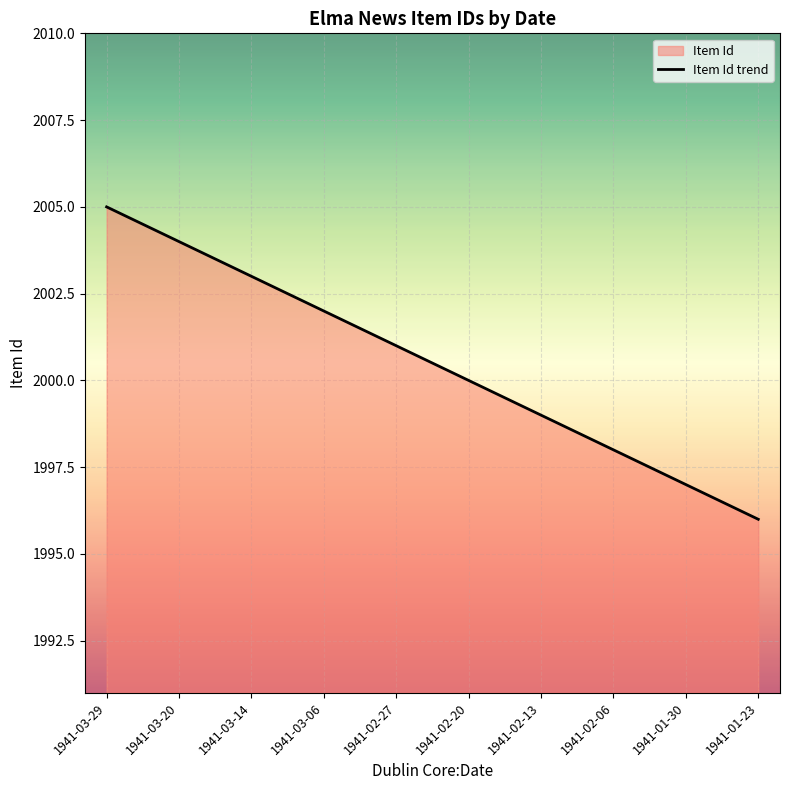

Rank the categories by value from highest to lowest.

1941-03-29, 1941-03-20, 1941-03-14, 1941-03-06, 1941-02-27, 1941-02-20, 1941-02-13, 1941-02-06, 1941-01-30, 1941-01-23